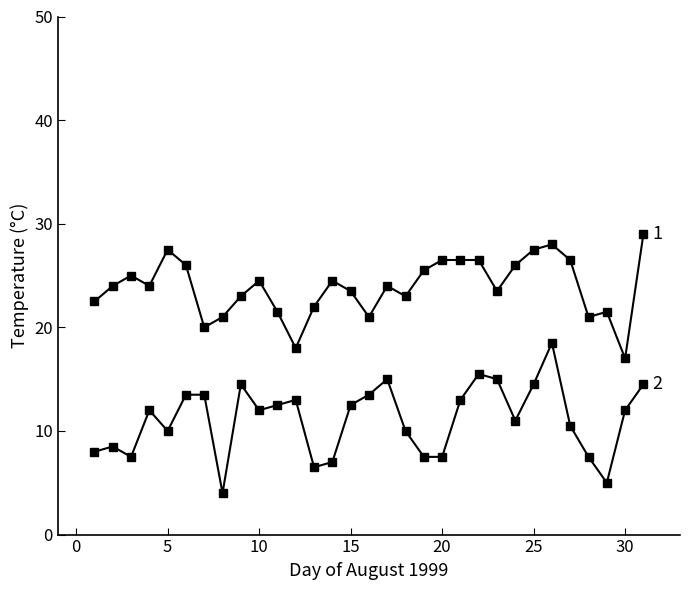

How many categories are shown in the chart?

31